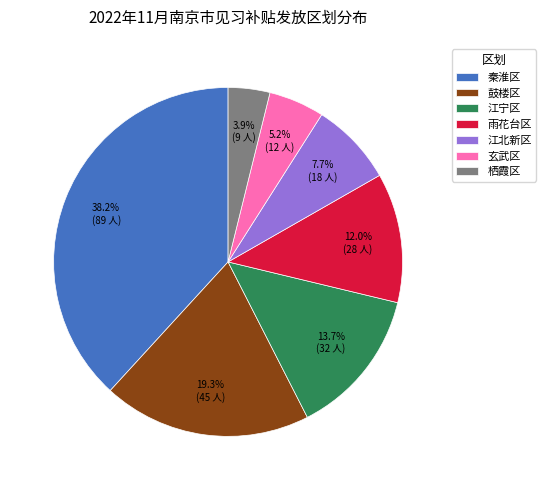

Count the number of slices in the pie.

7